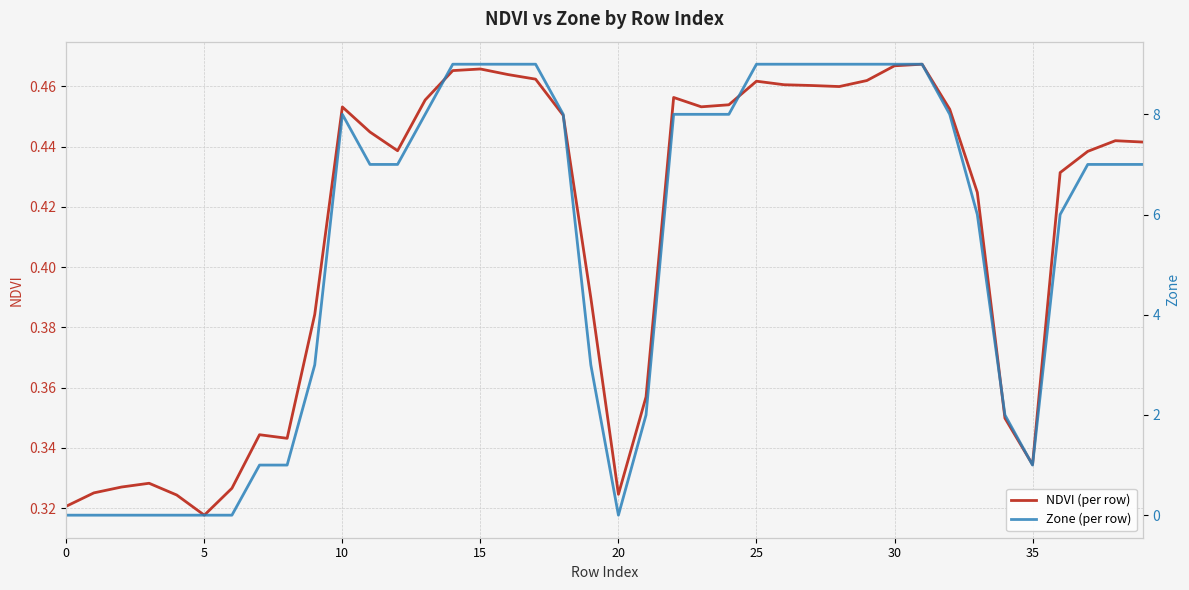

True or false: NDVI (per row) and Zone (per row) cross at least once.

True